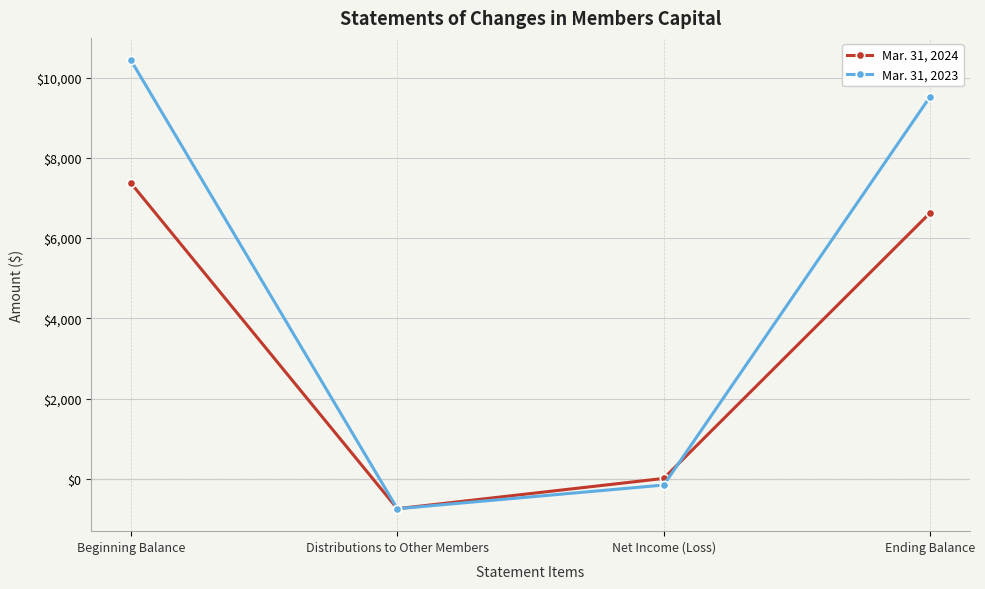

Is the value of Mar. 31, 2023 at Net Income (Loss) greater than the value of Mar. 31, 2024 at Ending Balance?

No